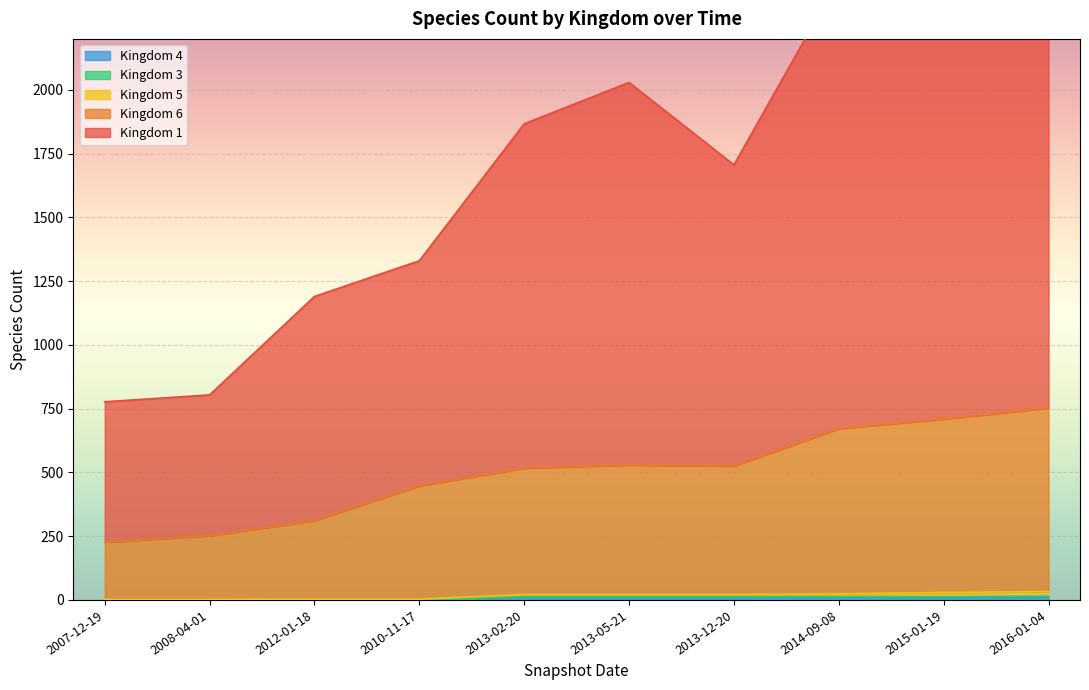

At how many categories does at least one series exceed 2614?

1